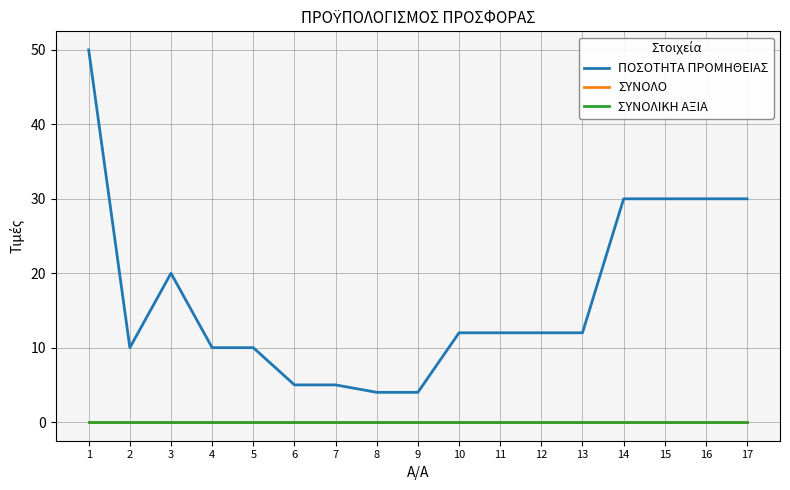

Is the value of ΠΟΣΟΤΗΤΑ ΠΡΟΜΗΘΕΙΑΣ at 2 greater than the value of ΣΥΝΟΛΙΚΗ ΑΞΙΑ at 16?

Yes